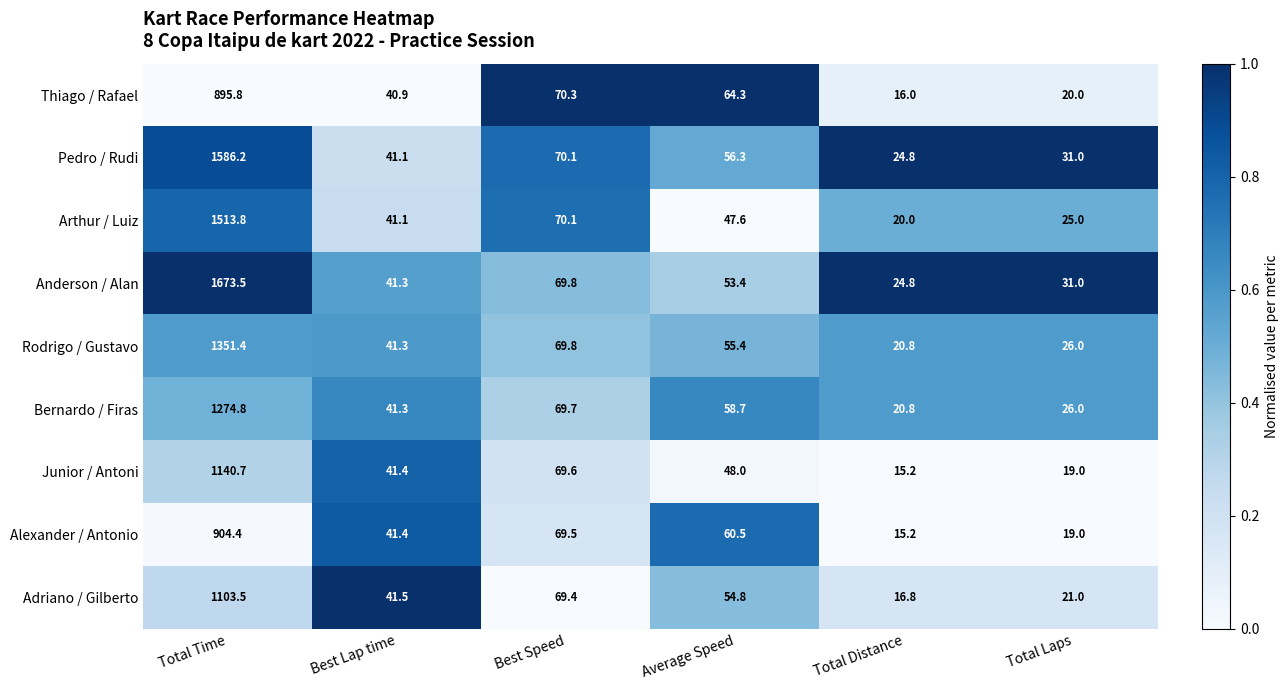

At which category is the sum across all series the highest?

Total Time